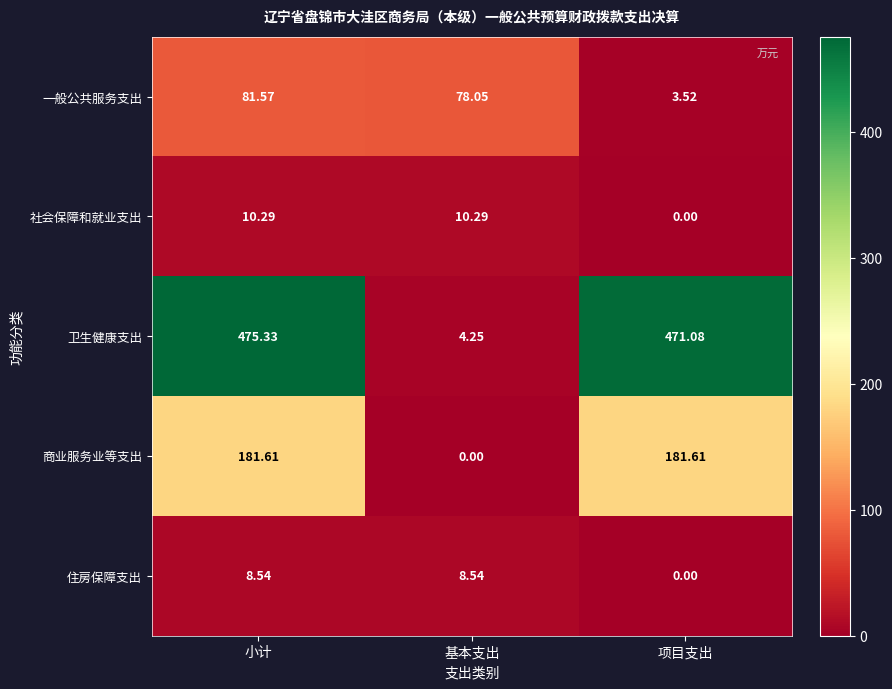

Which series has the largest total across all categories?

卫生健康支出